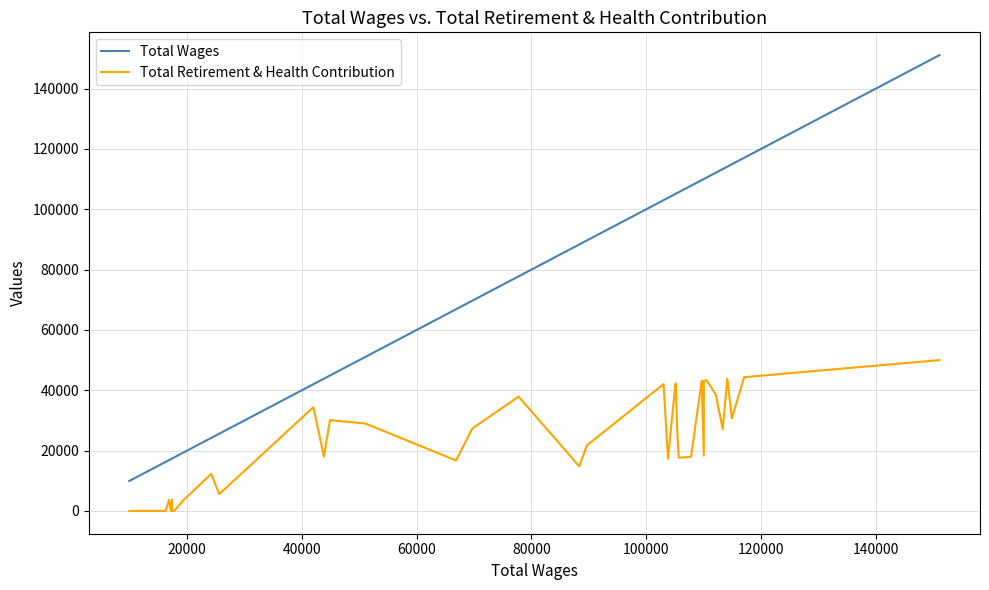

True or false: Total Retirement & Health Contribution and Total Wages intersect in this chart.

False